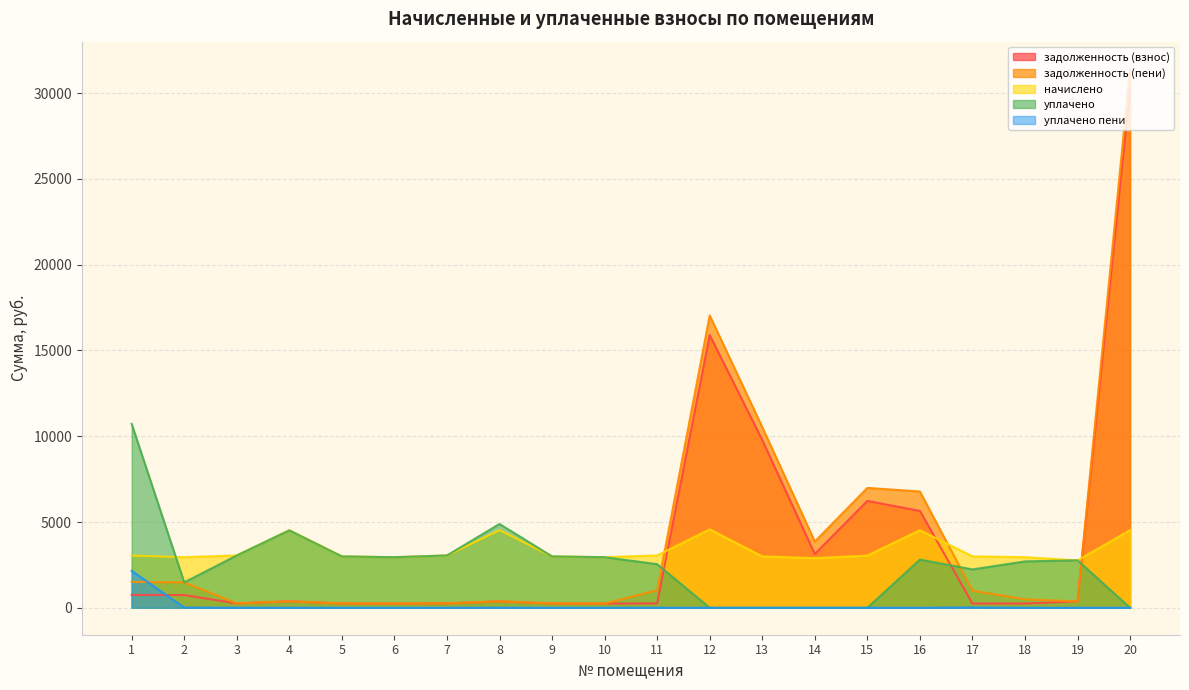

How many data points in уплачено are above 2809?

10